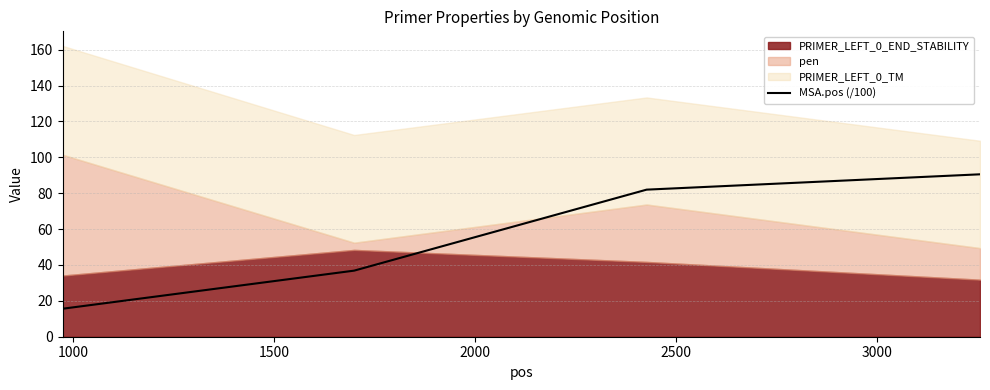

What is the minimum value shown in the chart?

15.6